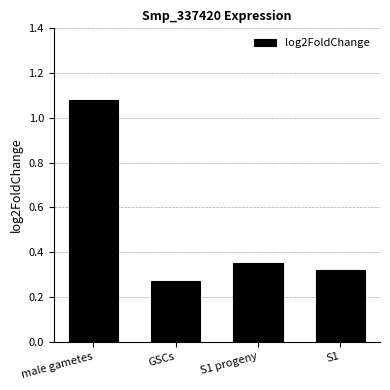

What is the label of the 3rd bar from the right?

GSCs